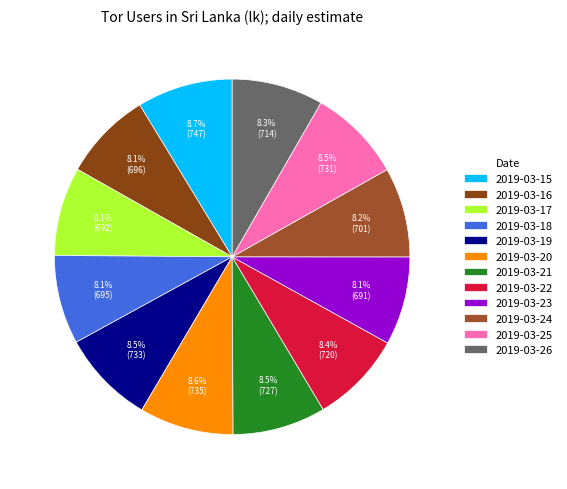

How many segments does this pie chart have?

12